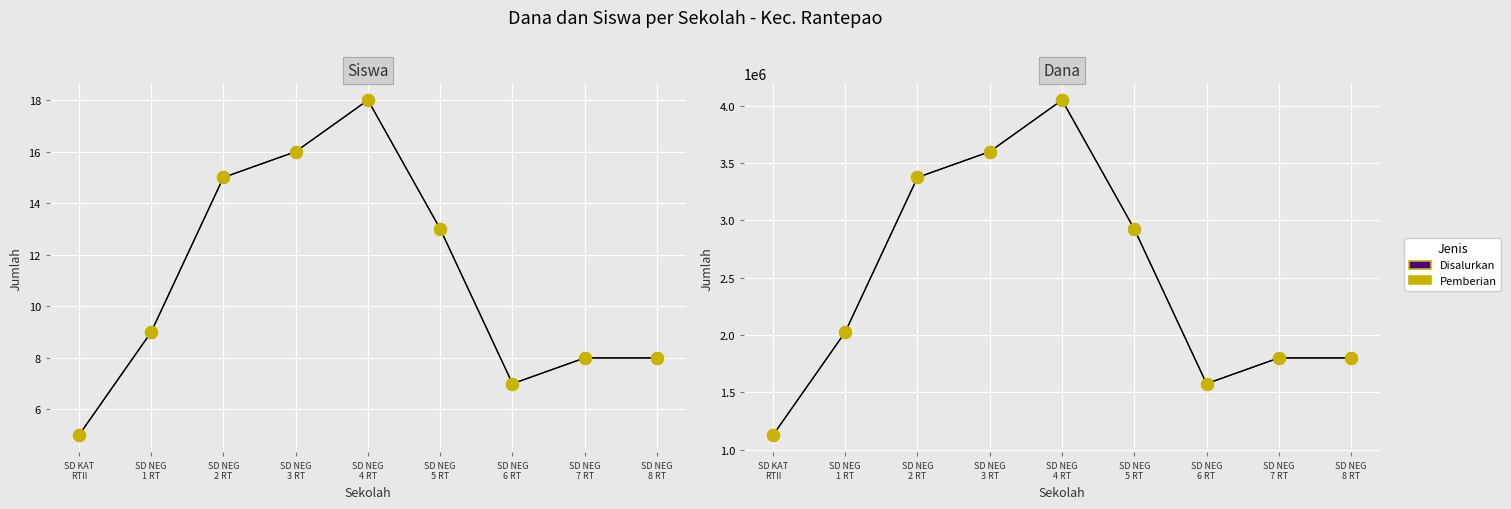

Which series has the largest Y range (max minus min)?

Disalurkan (Dana)